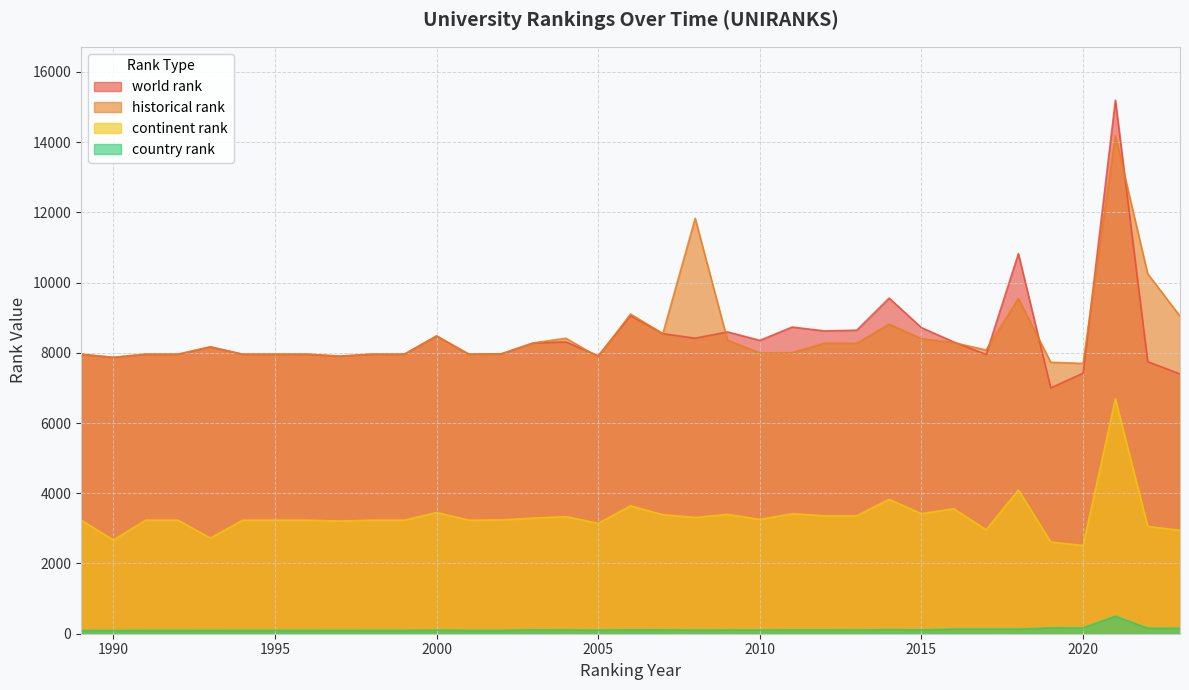

What is the highest value of the historical rank series?

14183